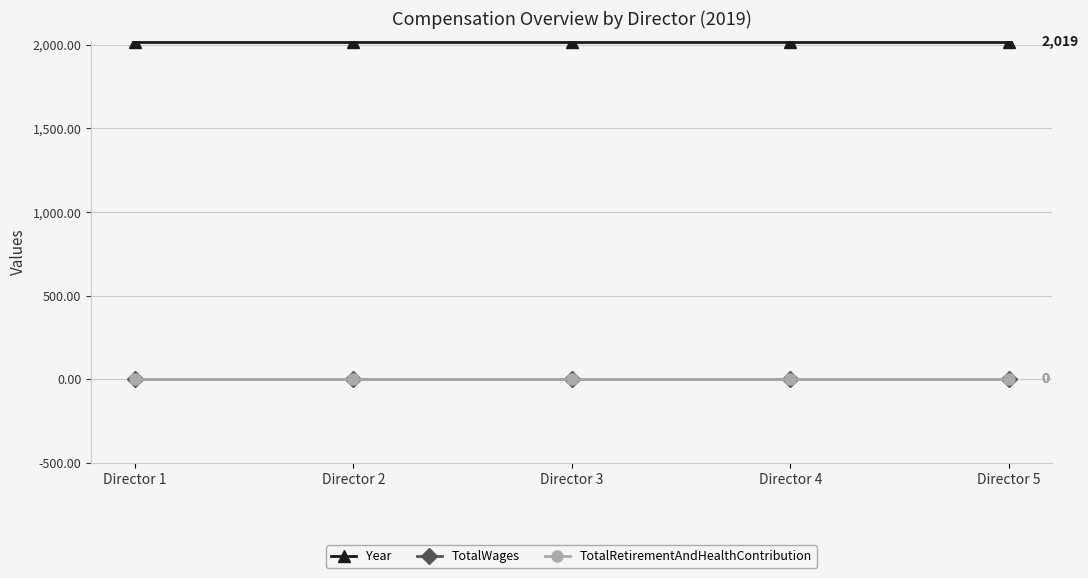

List the labels in order of TotalRetirementAndHealthContribution value, smallest first.

Director 1, Director 2, Director 3, Director 4, Director 5